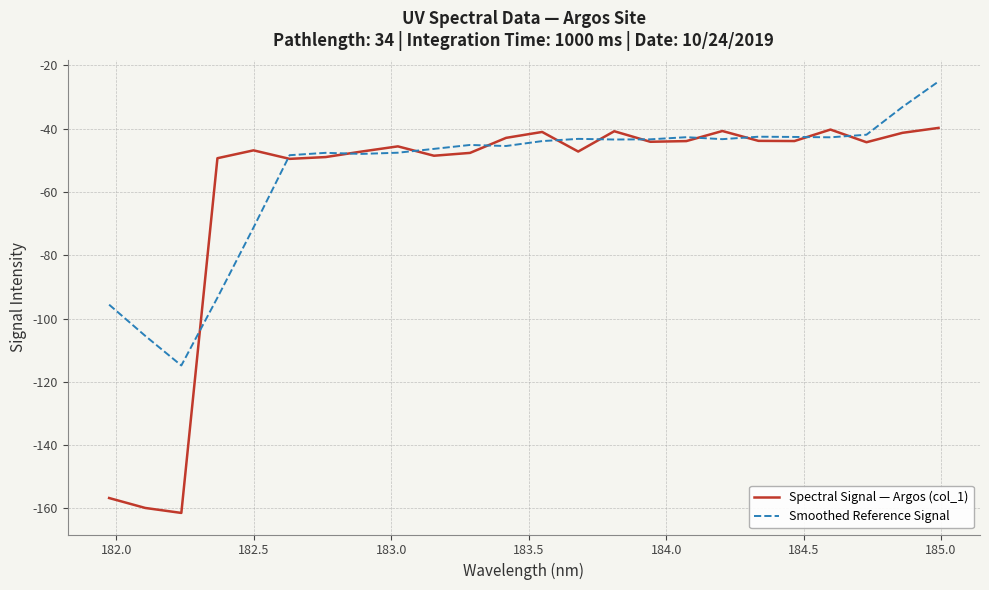

What is the difference between the maximum and minimum values in the Smoothed Reference Signal series?

89.8